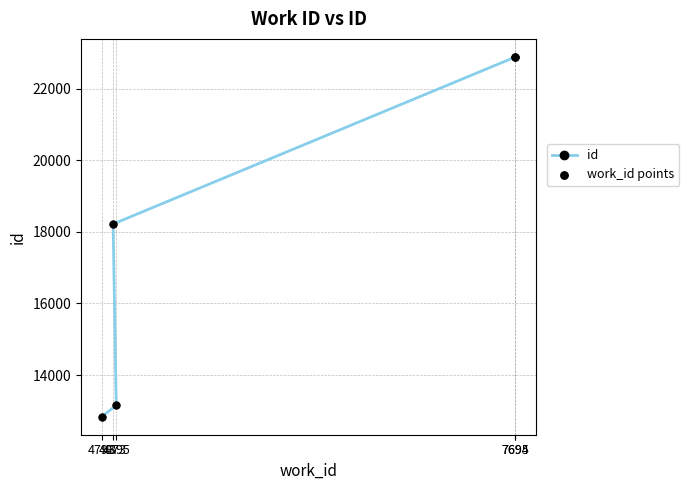

Which series reaches the maximum Y coordinate?

id